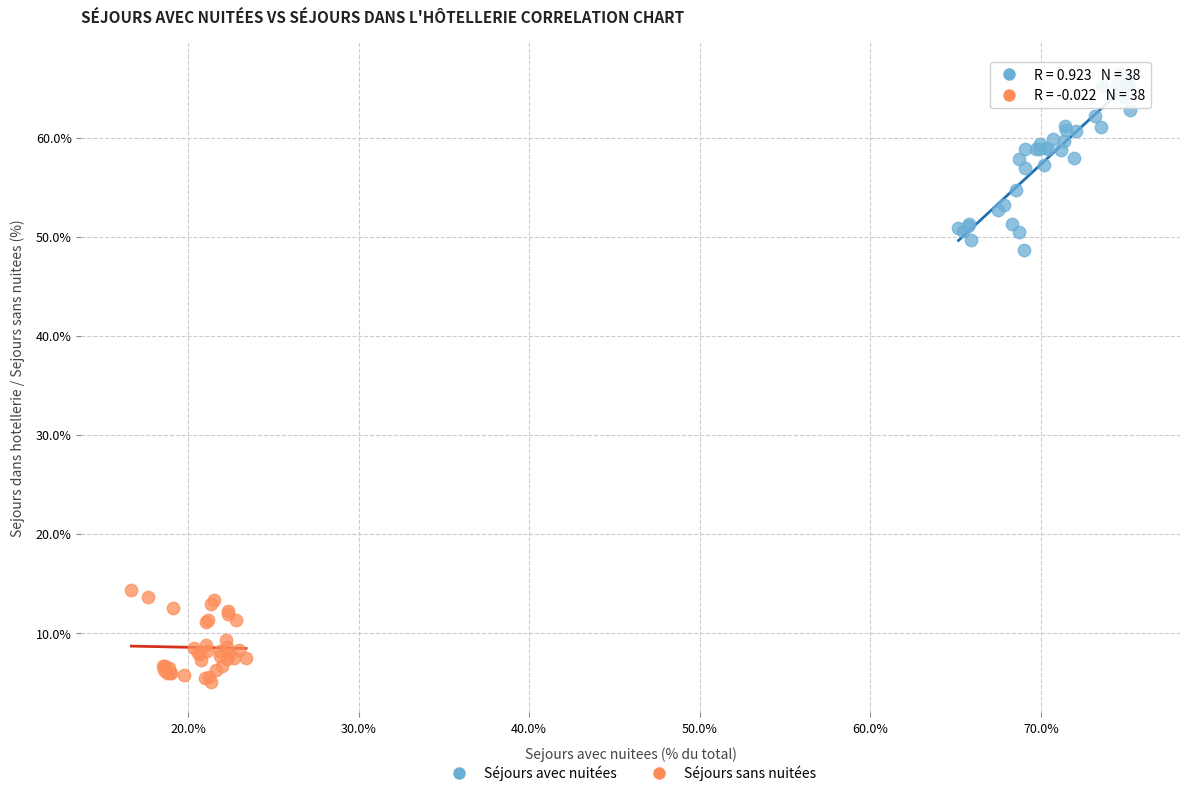

Which series contains the highest Y value?

Séjours avec nuitées